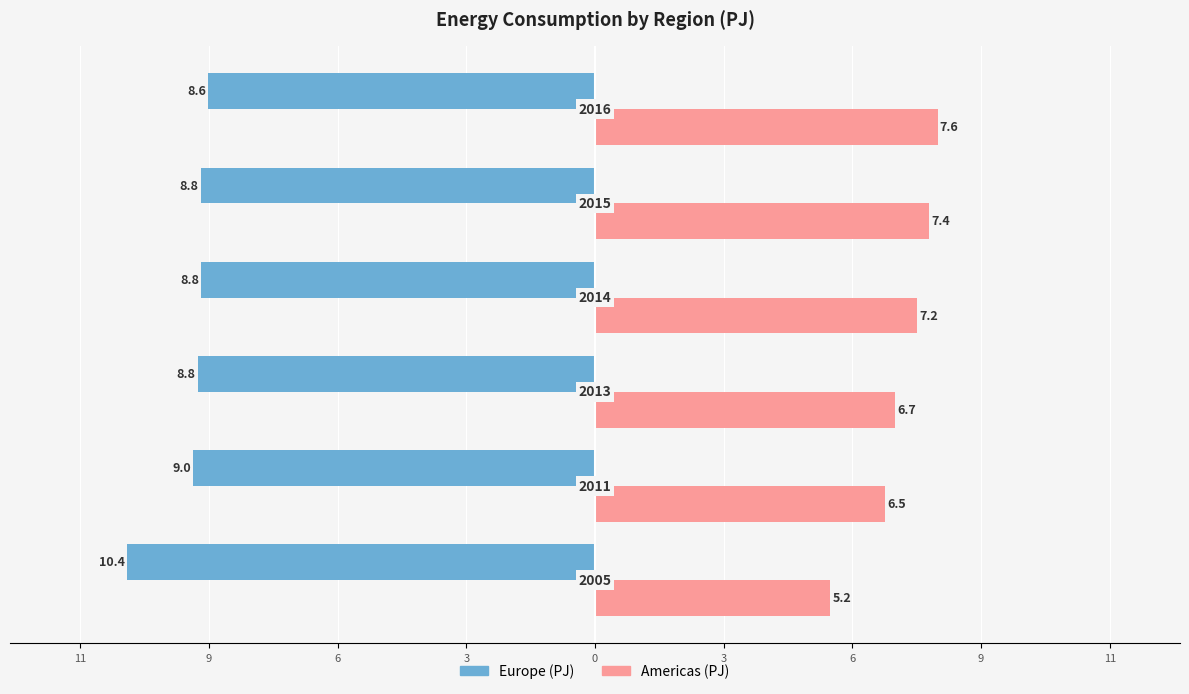

What is the difference between the maximum and minimum values in the Americas (PJ) series?

2.4